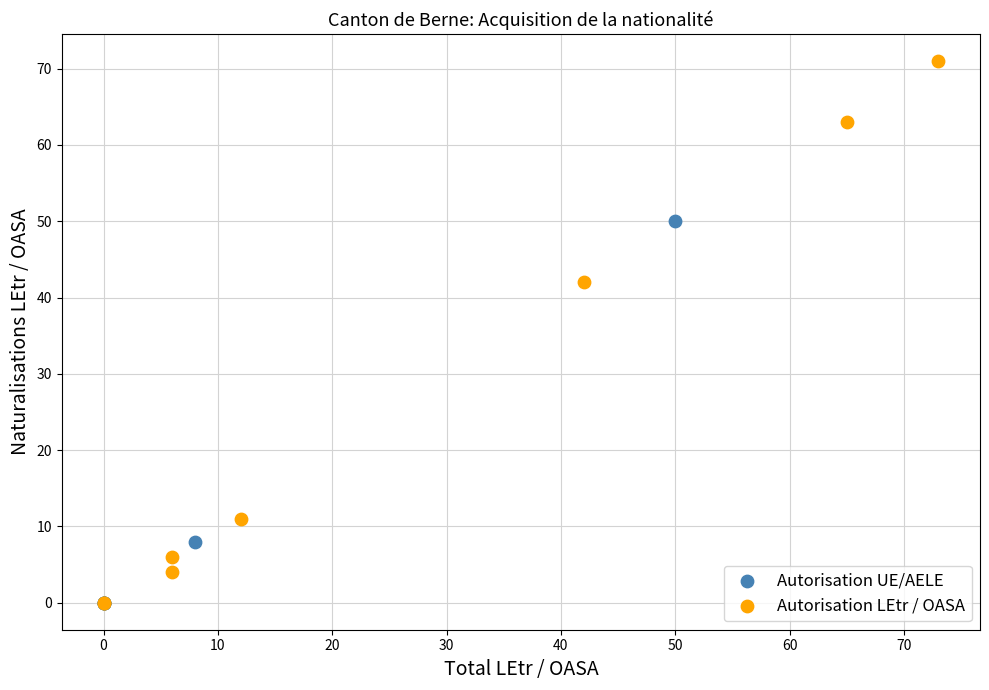

Which series has the largest Y range (max minus min)?

Autorisation LEtr / OASA